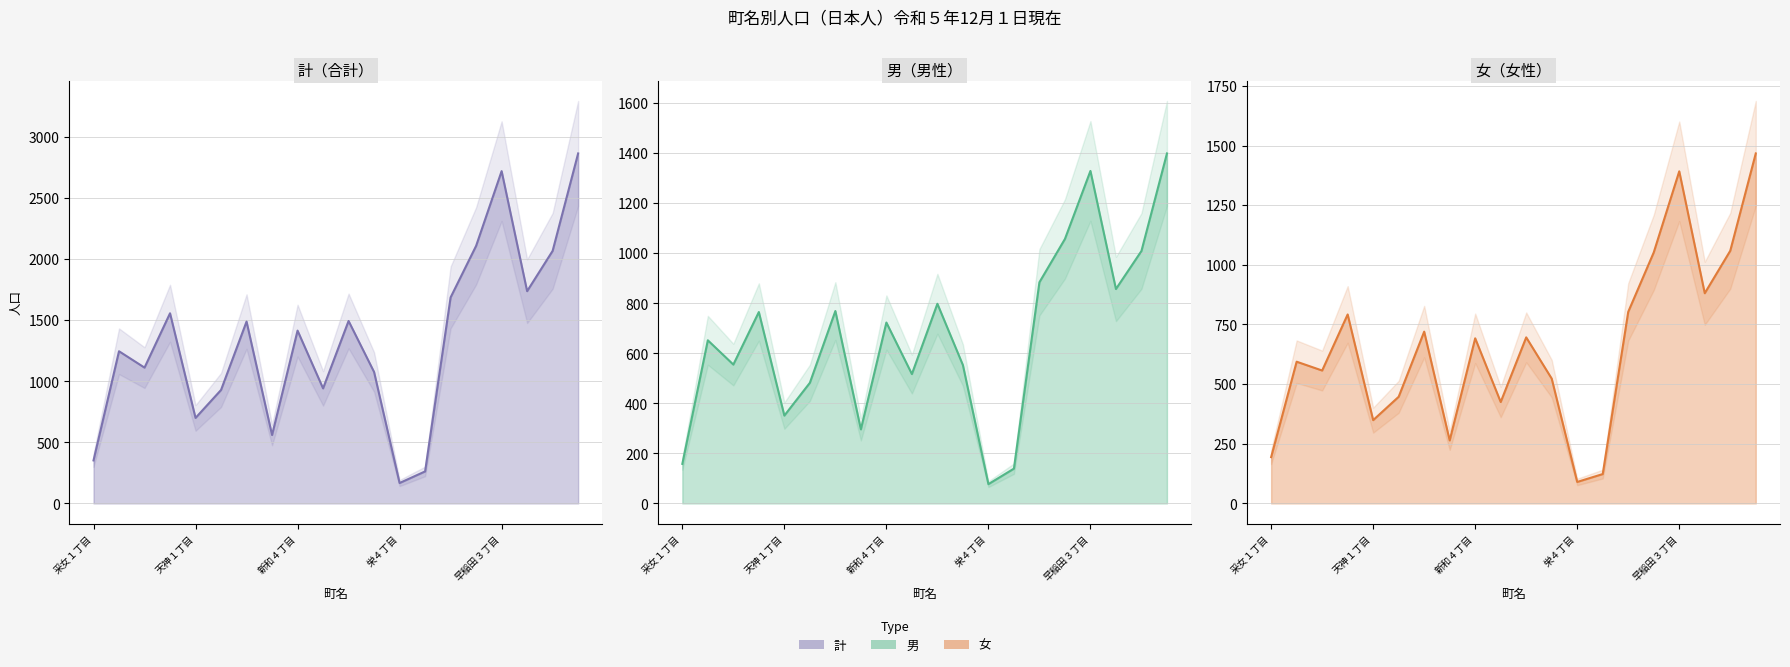

True or false: 男_line and 女_line intersect in this chart.

True